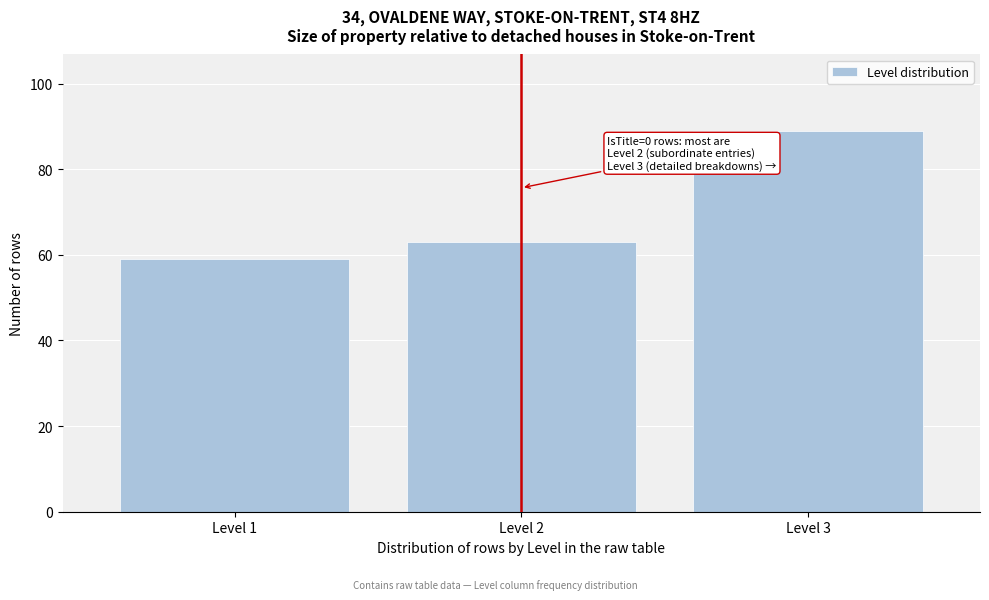

Reading left to right, extract all data points from this chart.

Level 1=59	Level 2=63	Level 3=89